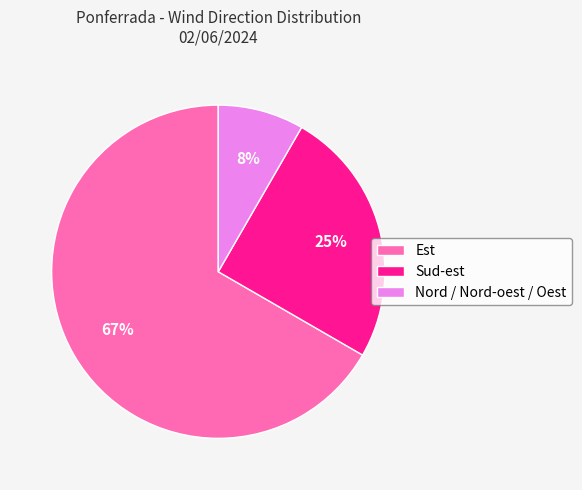

Is it true that Est is 56% of the pie?

False